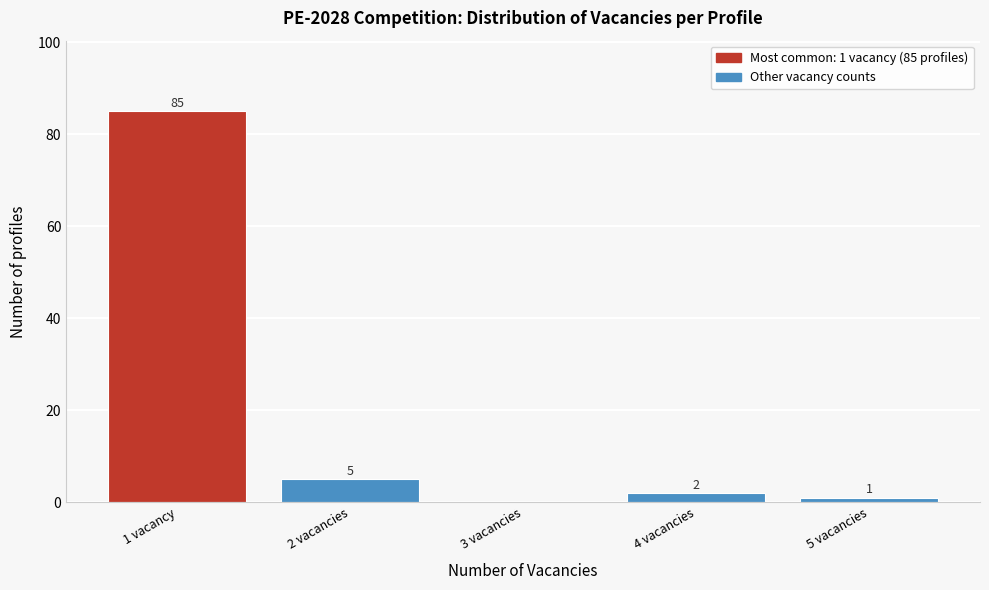

Reading left to right, extract all data points from this chart.

1 vacancy=85	2 vacancies=5	3 vacancies=0	4 vacancies=2	5 vacancies=1